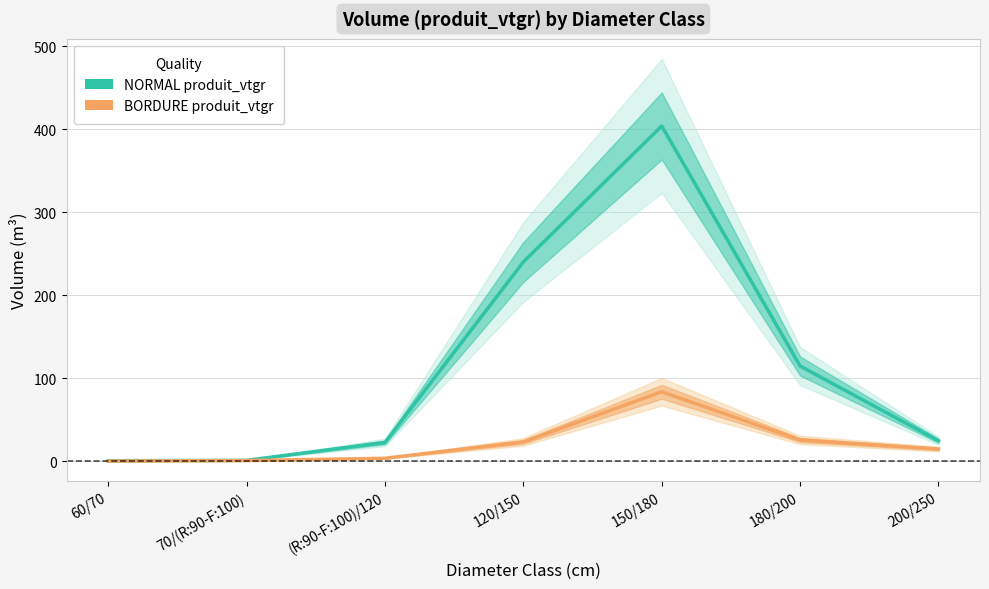

How many values in the BORDURE produit_vtgr series are below 14?

3